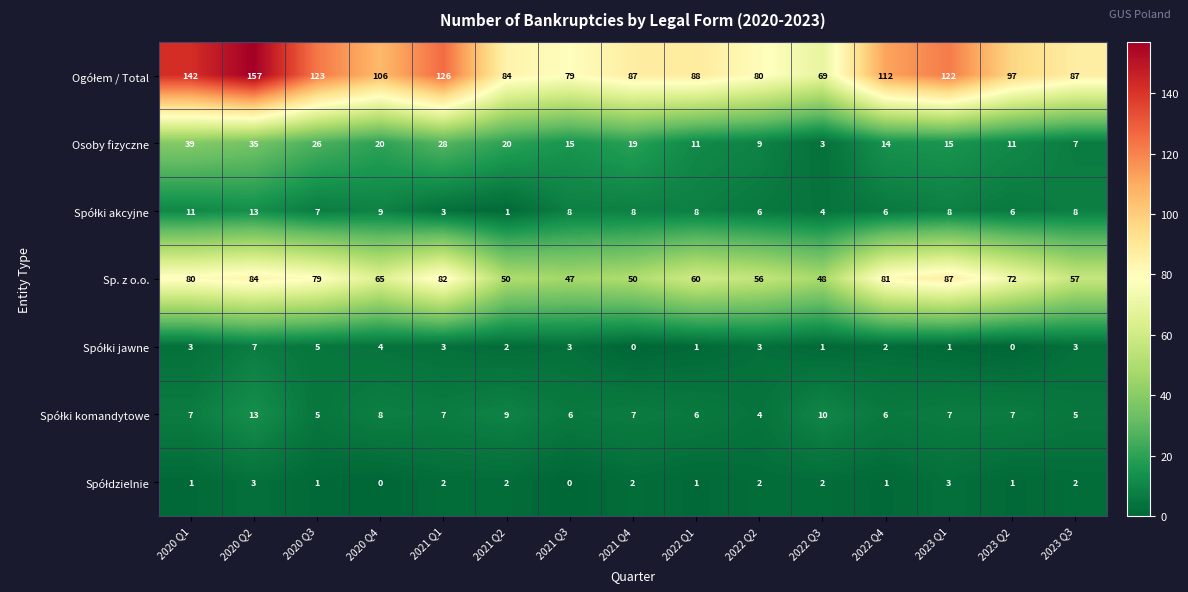

What is the difference between the highest and lowest values at 2020 Q3?

122